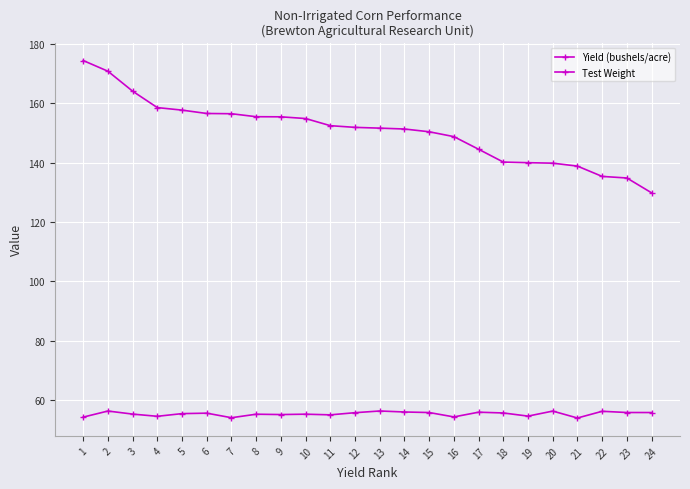

Does the chart have visible grid lines?

Yes